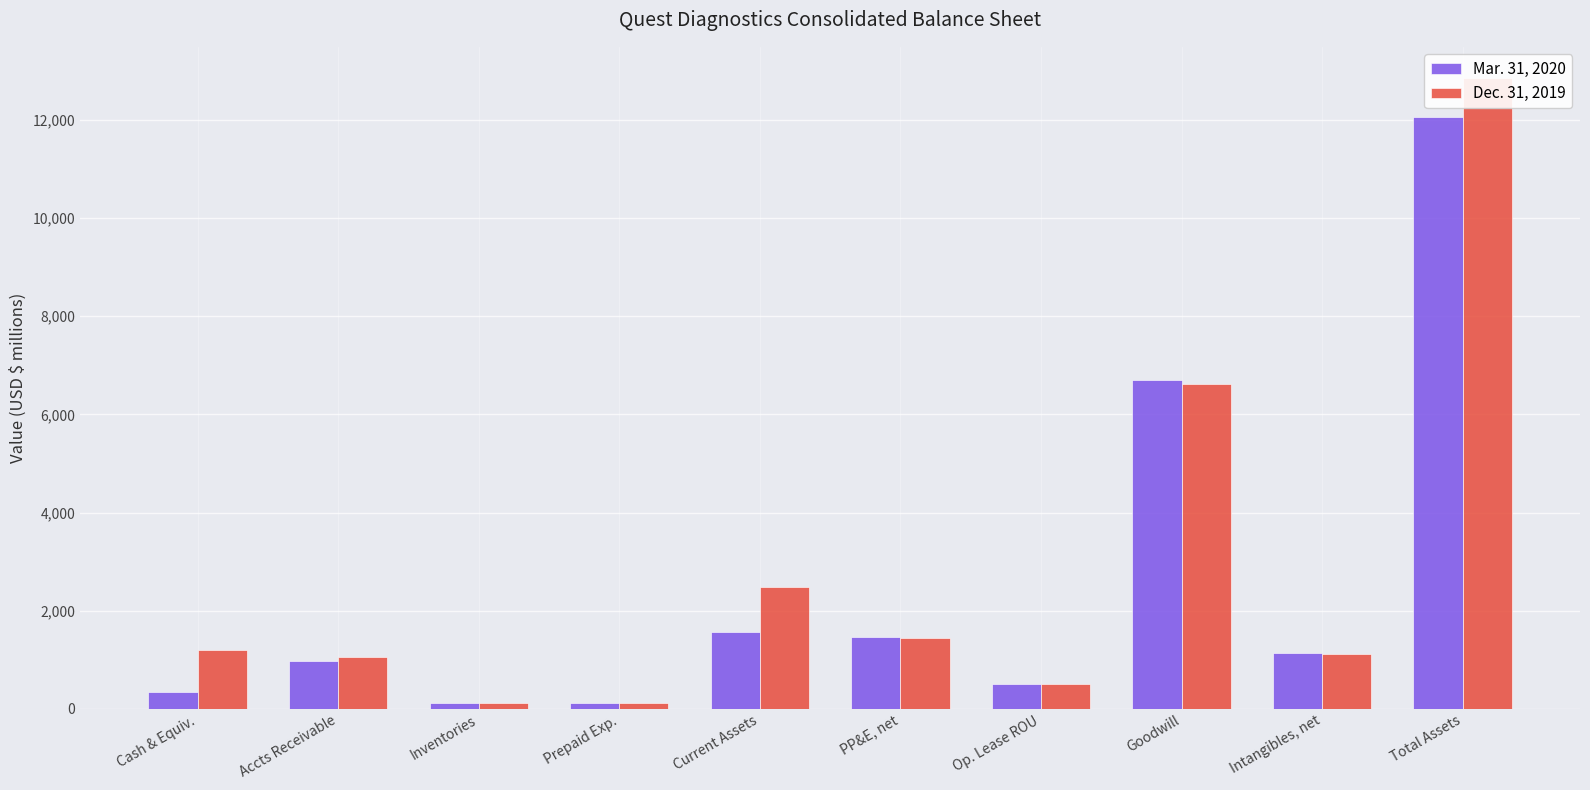

What position from the left is PP&E, net?

6